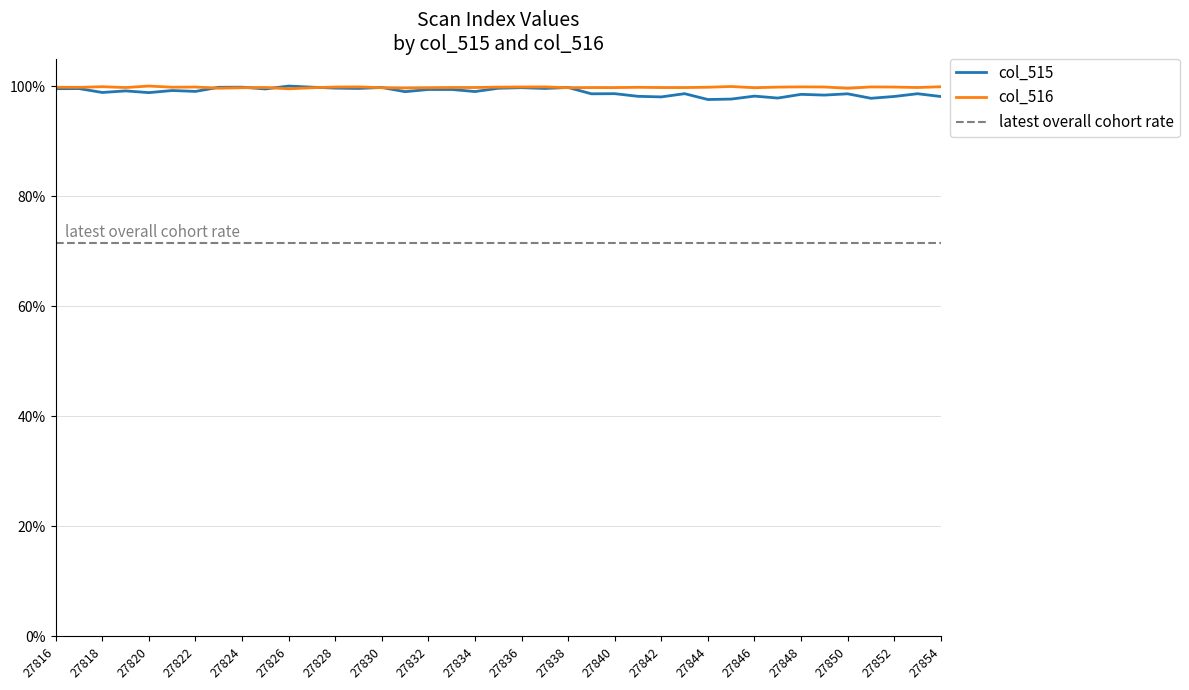

Where is col_516 nearest to the value 0?

27826